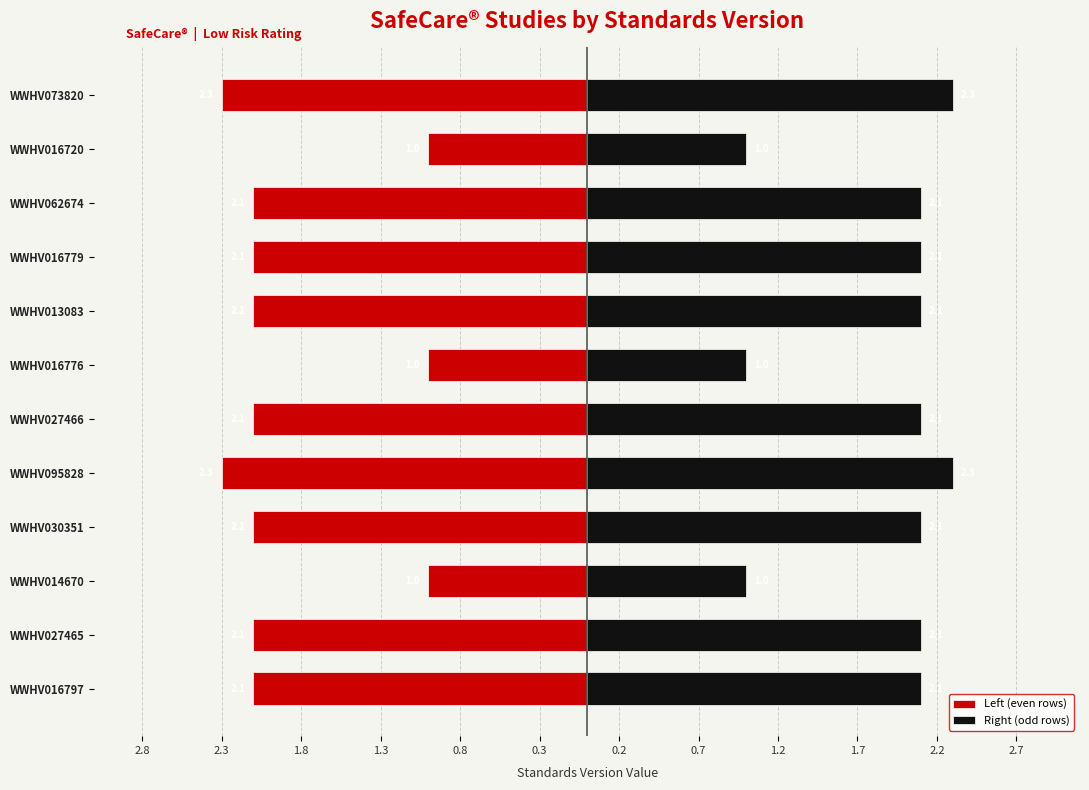

What is the lowest value of the Standards Version (right) series?

1.0